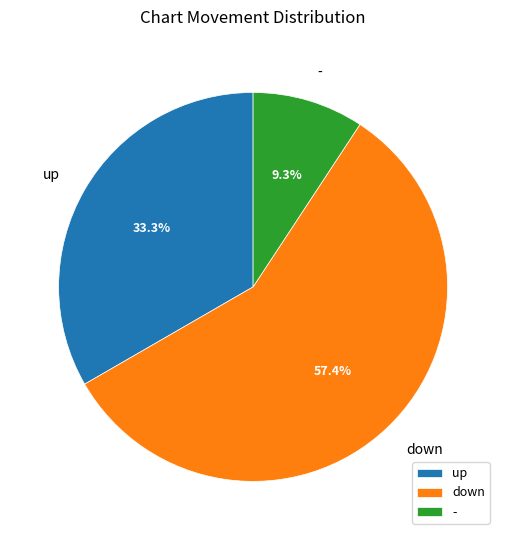

To the nearest percent, what is the average slice percentage?

33%